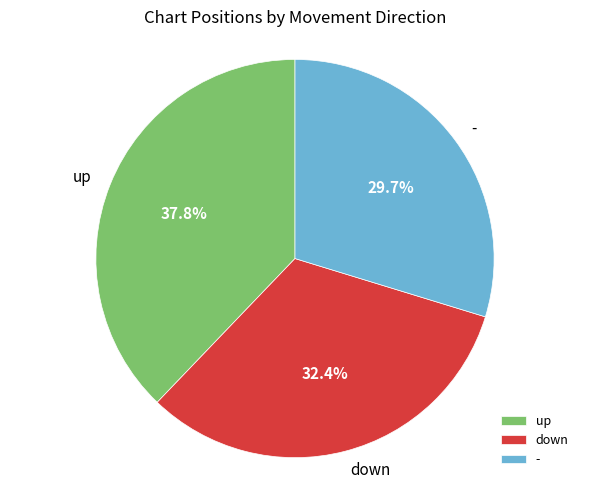

To the nearest percent, what is the difference between the largest and smallest slice percentages?

8%